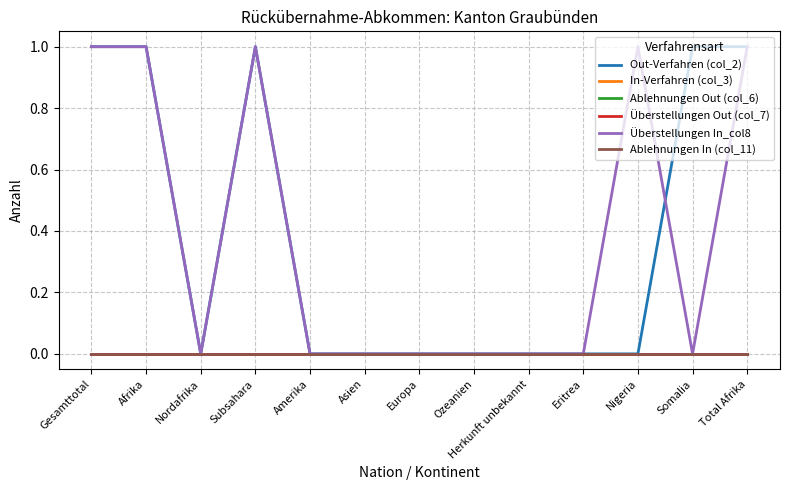

Reading right to left, what are all the values shown in this chart?

Out-Verfahren (col_2): 1	1	0	0	0	0	0	0	0	1	0	1	1
In-Verfahren (col_3): 0	0	0	0	0	0	0	0	0	0	0	0	0
Ablehnungen Out (col_6): 0	0	0	0	0	0	0	0	0	0	0	0	0
Überstellungen Out (col_7): 0	0	0	0	0	0	0	0	0	0	0	0	0
Überstellungen In_col8: 1	0	1	0	0	0	0	0	0	1	0	1	1
Ablehnungen In (col_11): 0	0	0	0	0	0	0	0	0	0	0	0	0